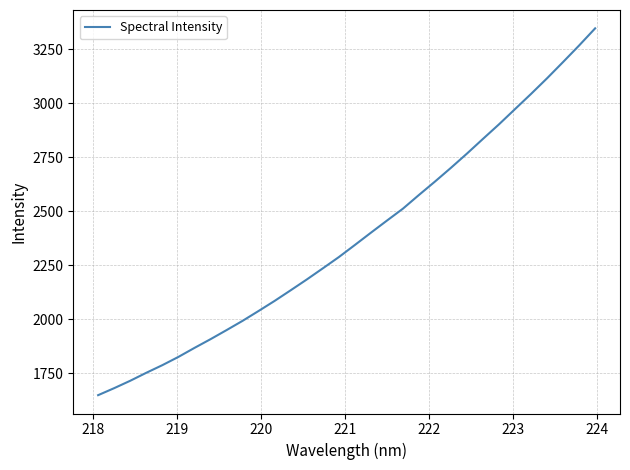

What is the maximum value shown in the chart?

3346.8